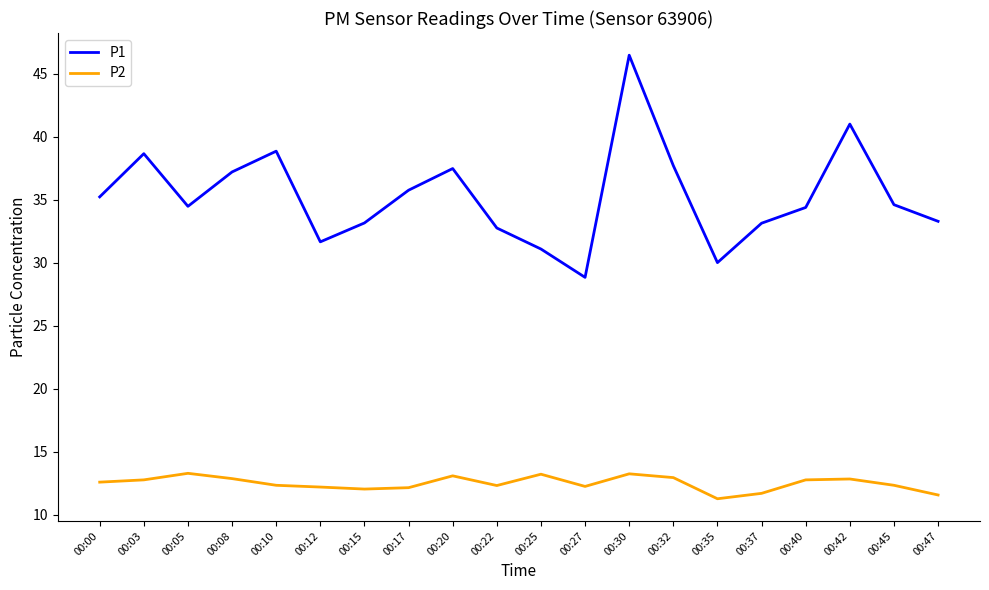

Rank the series at 00:40 from lowest to highest value.

P2, P1